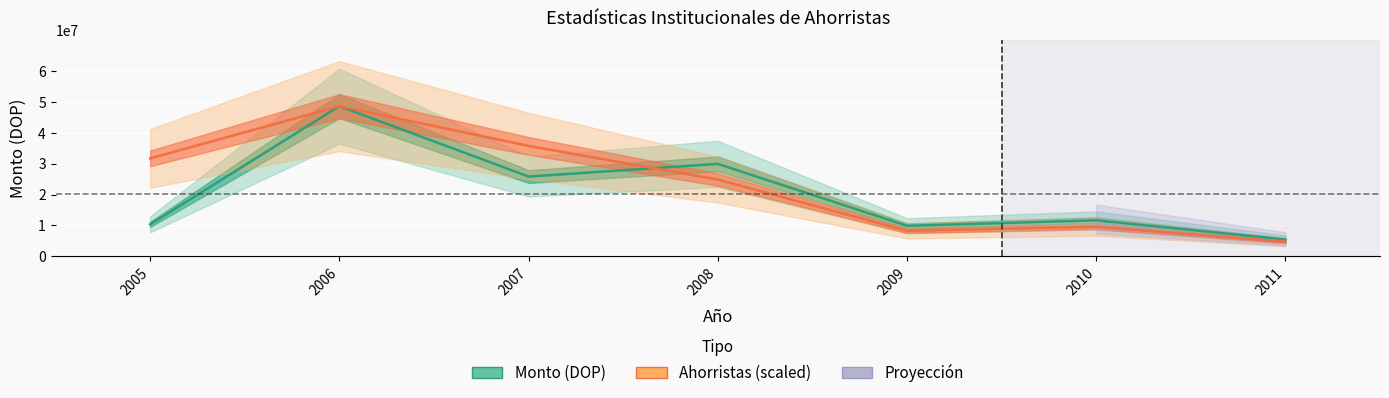

Does the chart display data point markers on the line(s)?

No